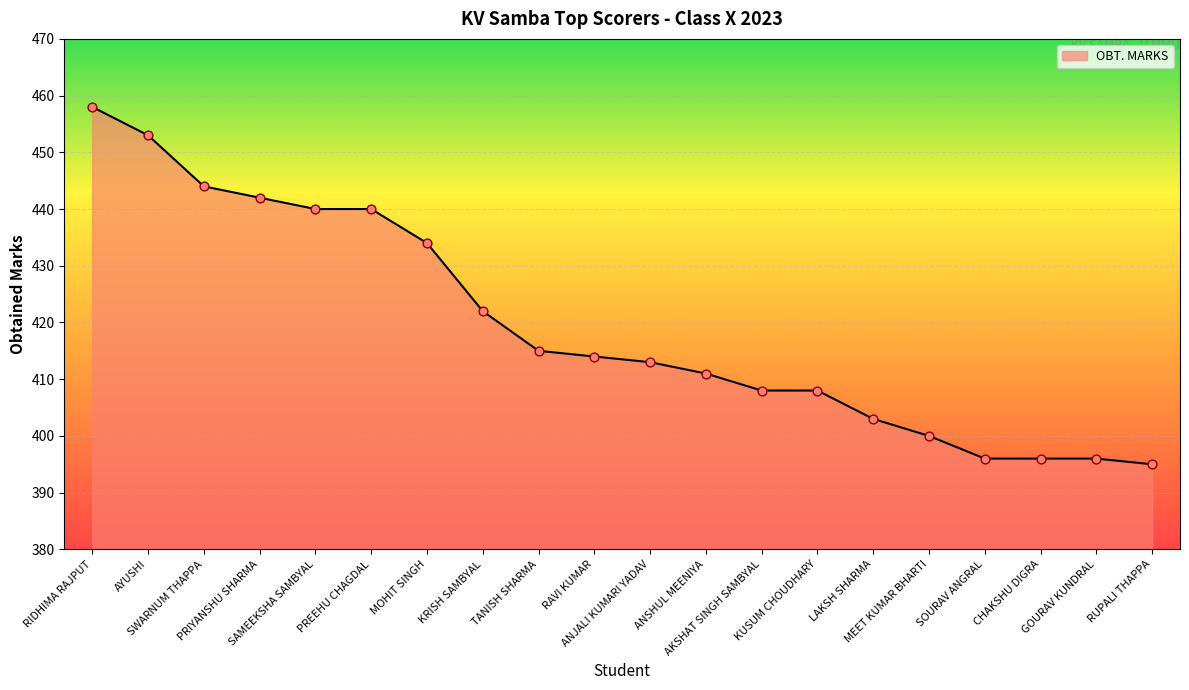

What is the change in value from ANJALI KUMARI YADAV to SOURAV ANGRAL?

-17